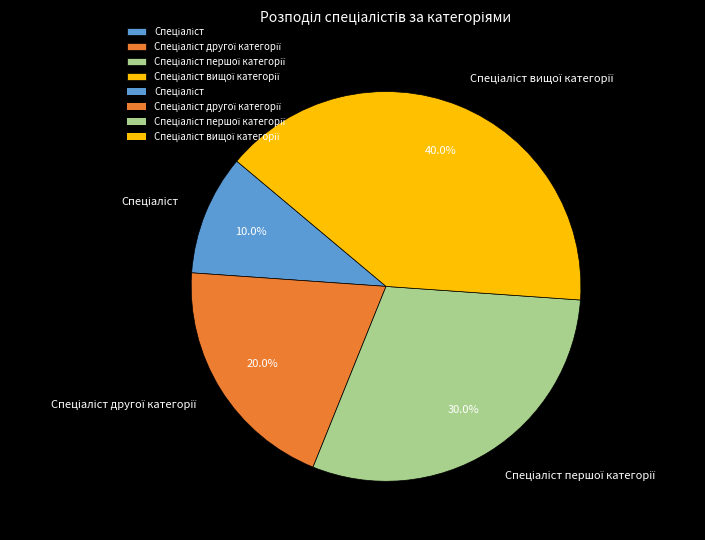

How many segments does this pie chart have?

4